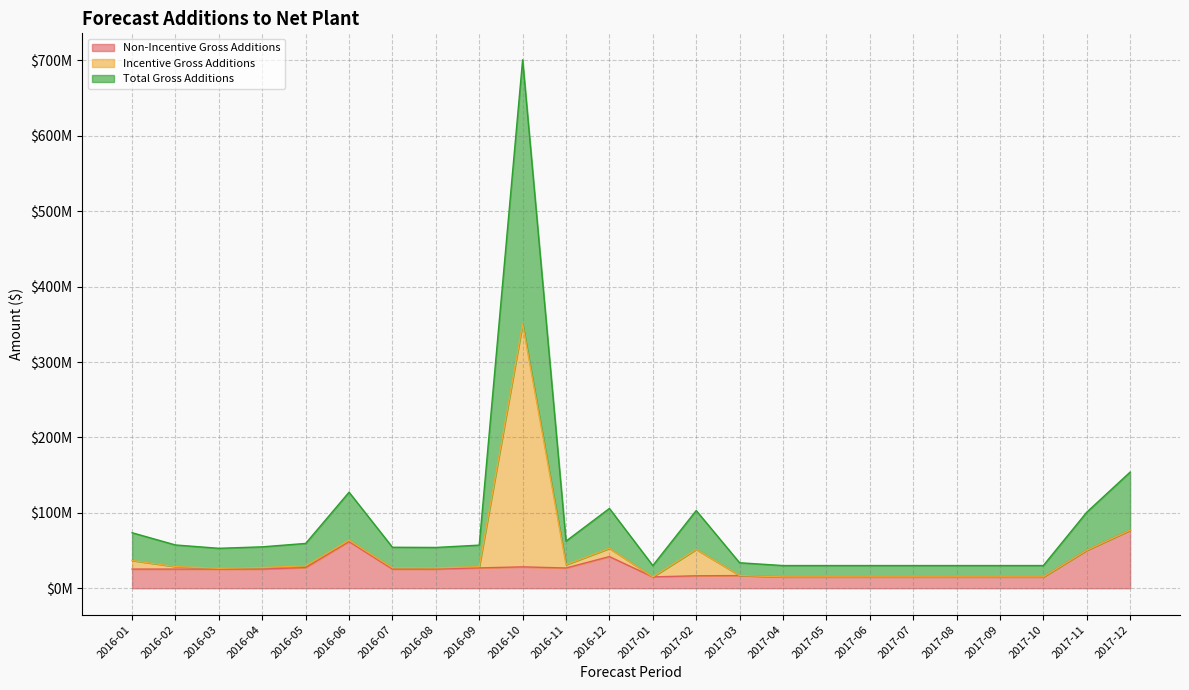

What position from the right is 2017-05?

8